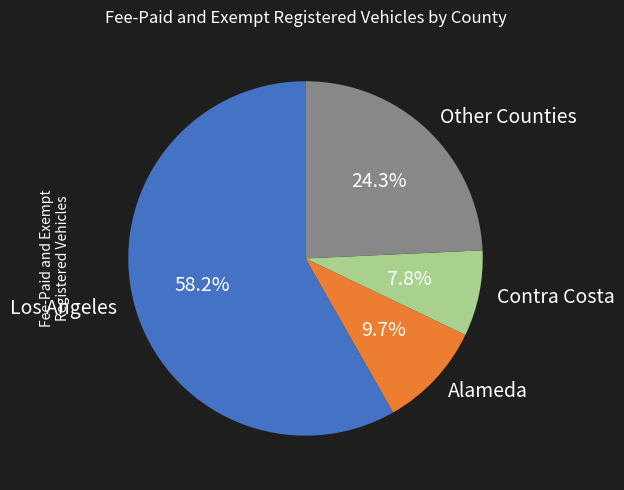

Is there a majority slice in this chart?

Yes